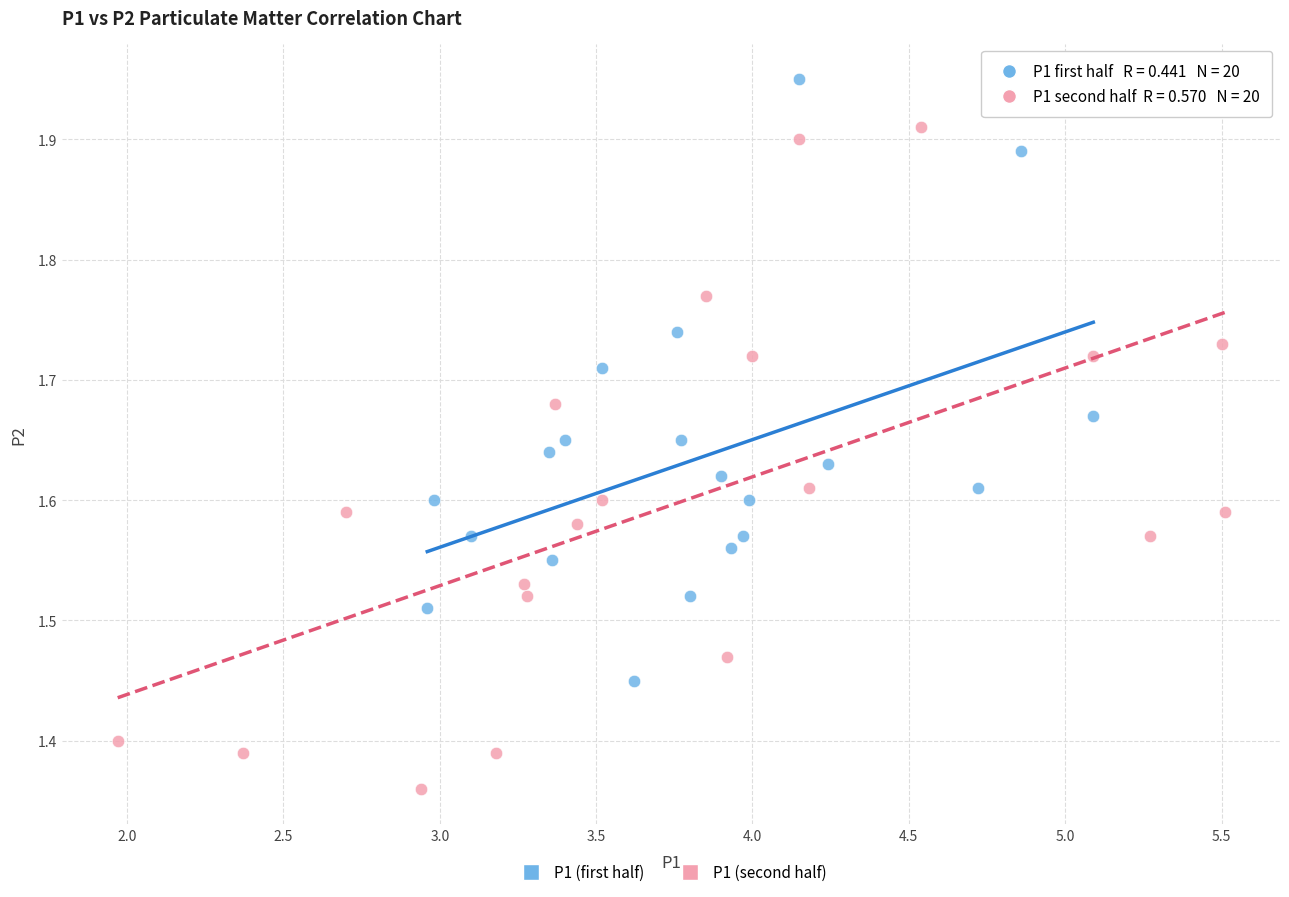

Which series contains the lowest Y value?

P1 (second half)